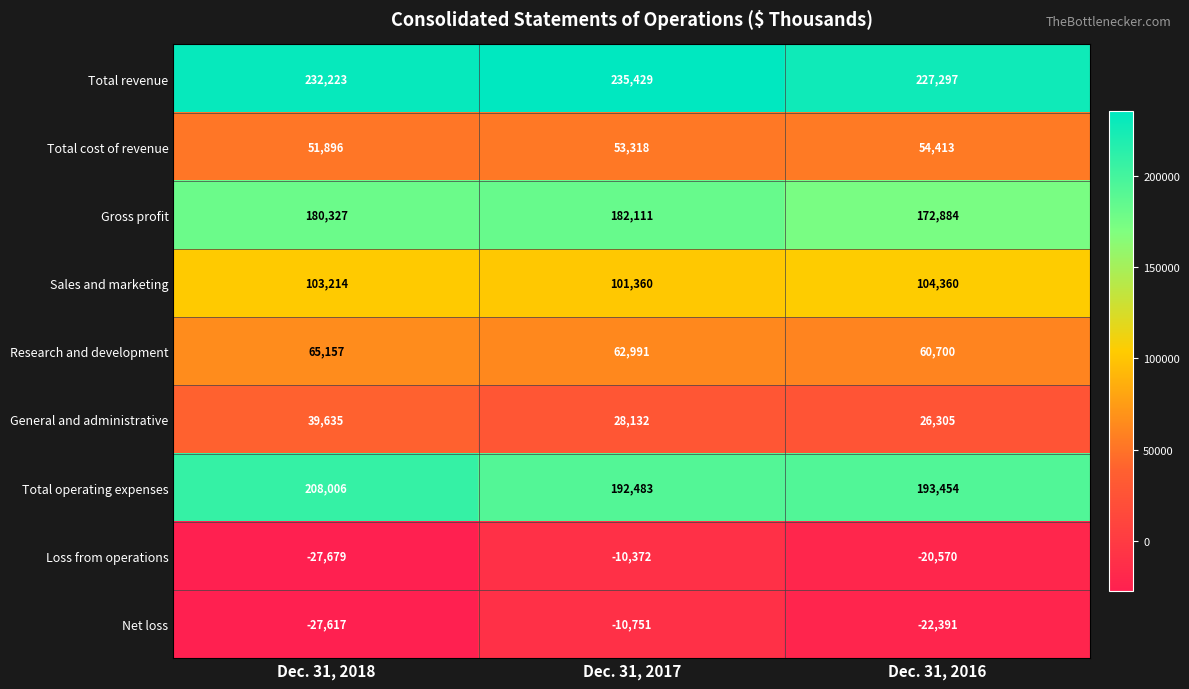

What is the difference between the maximum and minimum values in the Total cost of revenue series?

2517